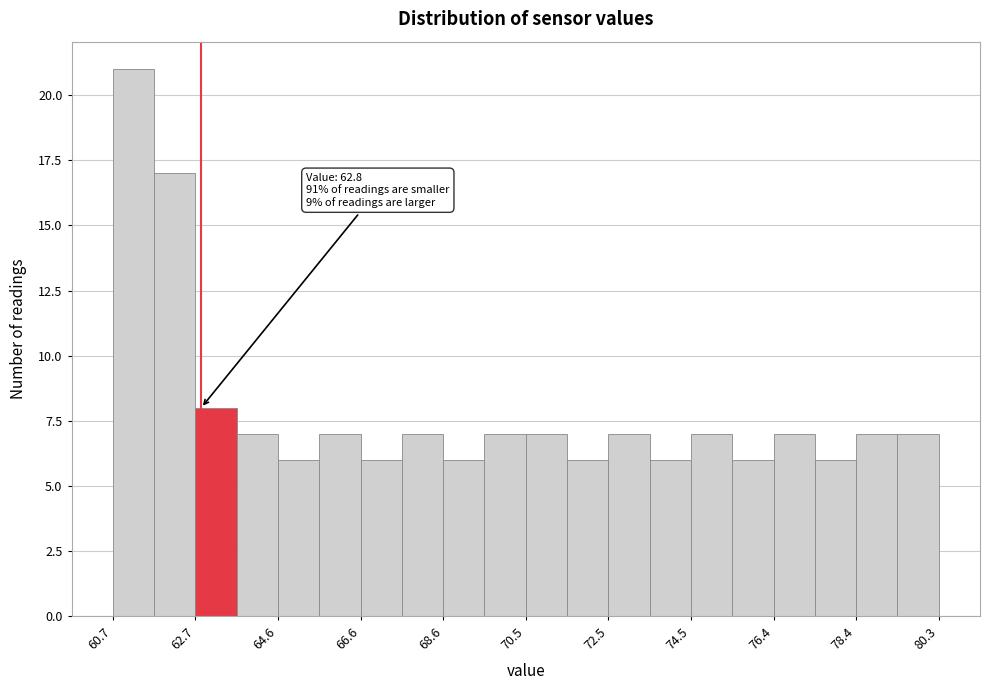

Which range on the x-axis has the tallest bar?

60.8 to 61.6